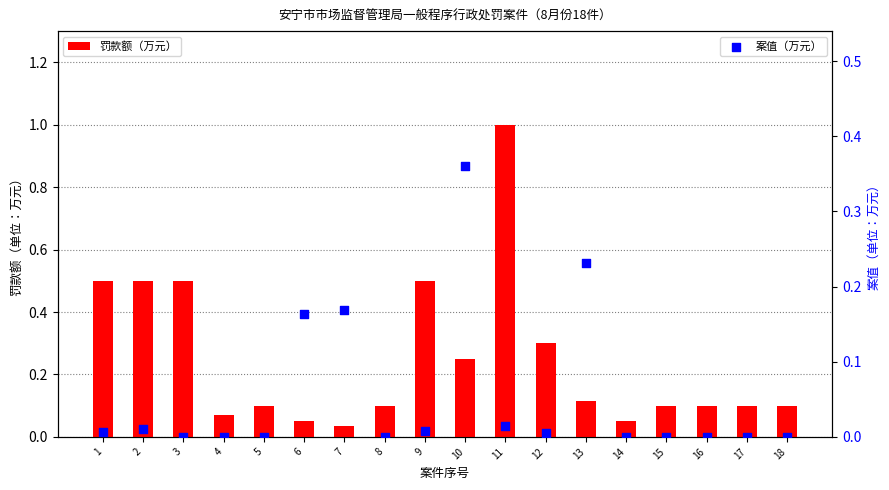

At how many categories does at least one series exceed 0?

18